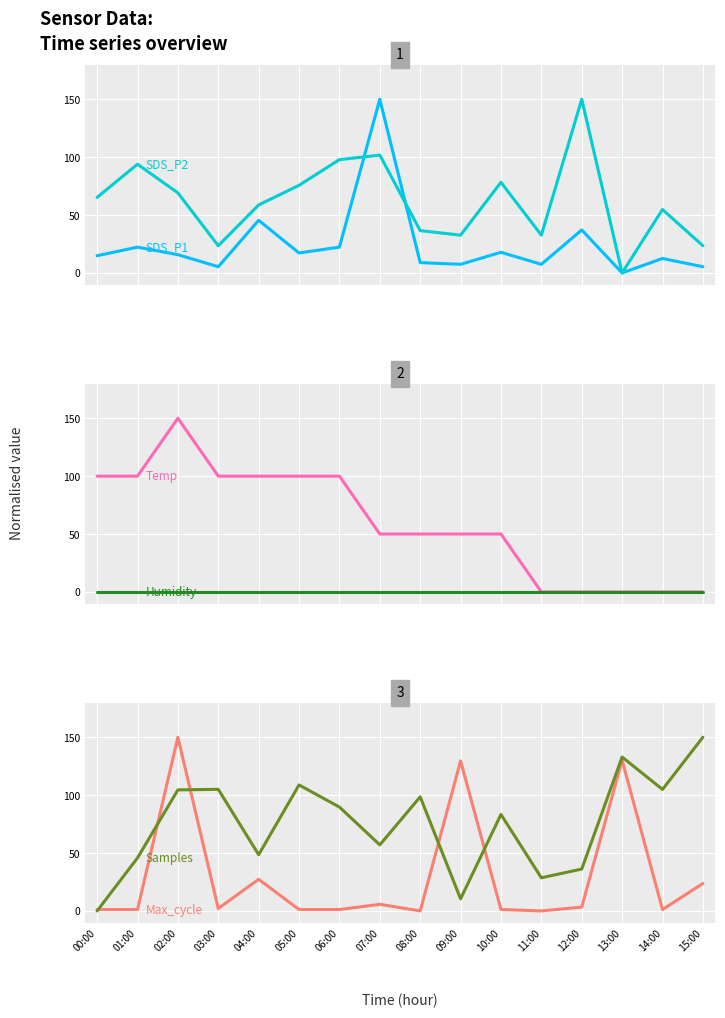

At how many categories does at least one series exceed 21?

16